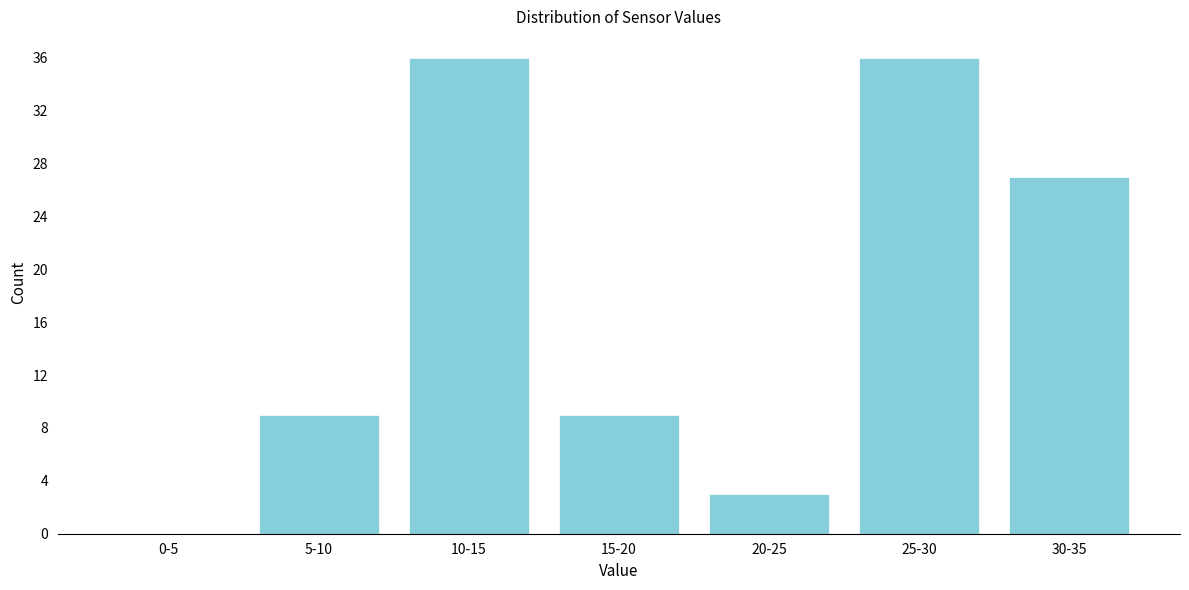

Reading right to left, list all the values displayed in this chart.

30-35=27	25-30=36	20-25=3	15-20=9	10-15=36	5-10=9	0-5=0